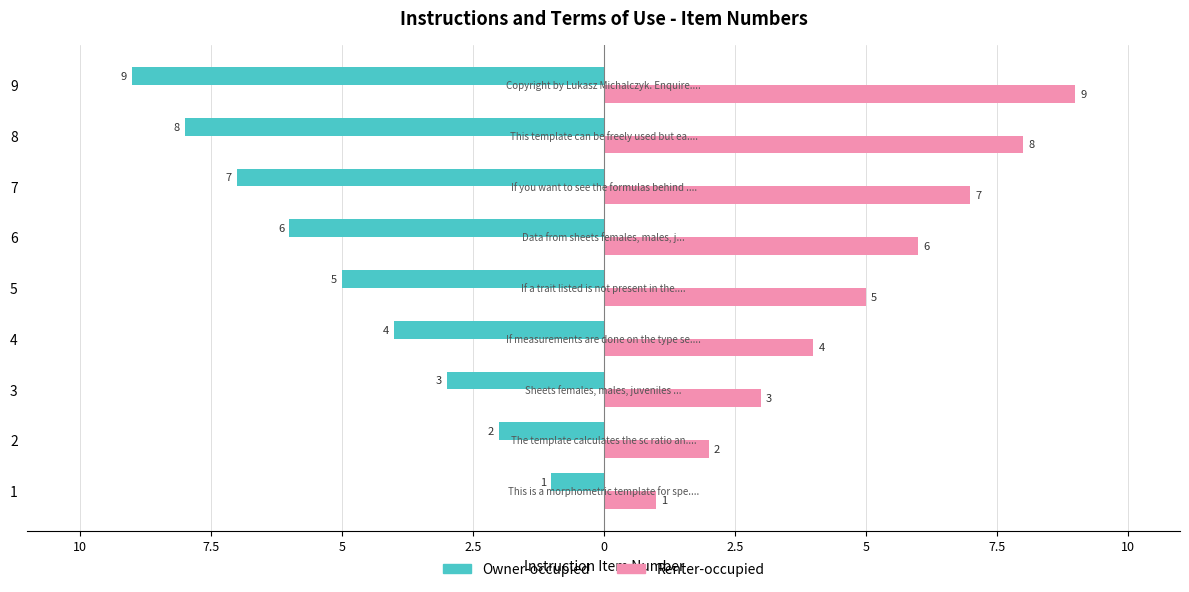

What are all the series names shown in the legend?

Owner-occupied, Renter-occupied